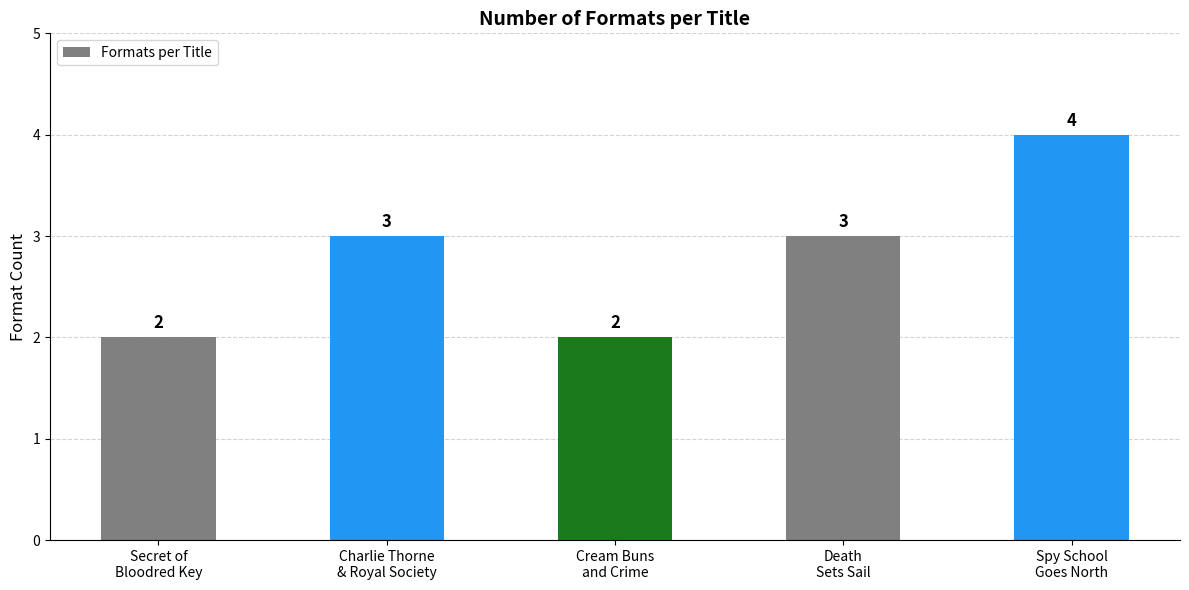

The value at Death
Sets Sail is 4. True or false?

False